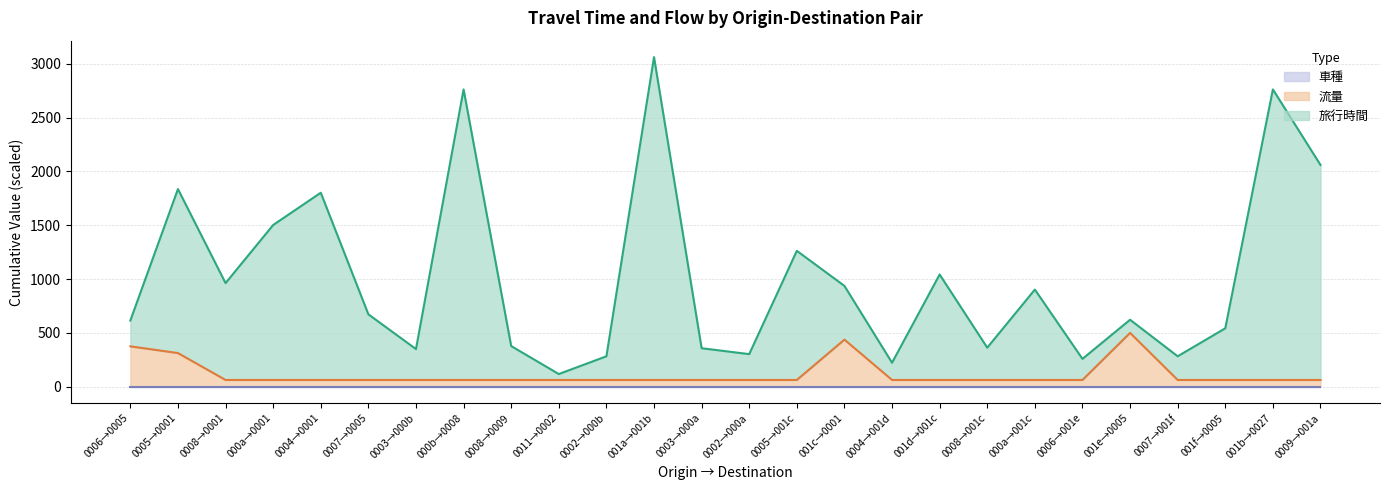

At which category is the sum across all series the highest?

001a→001b